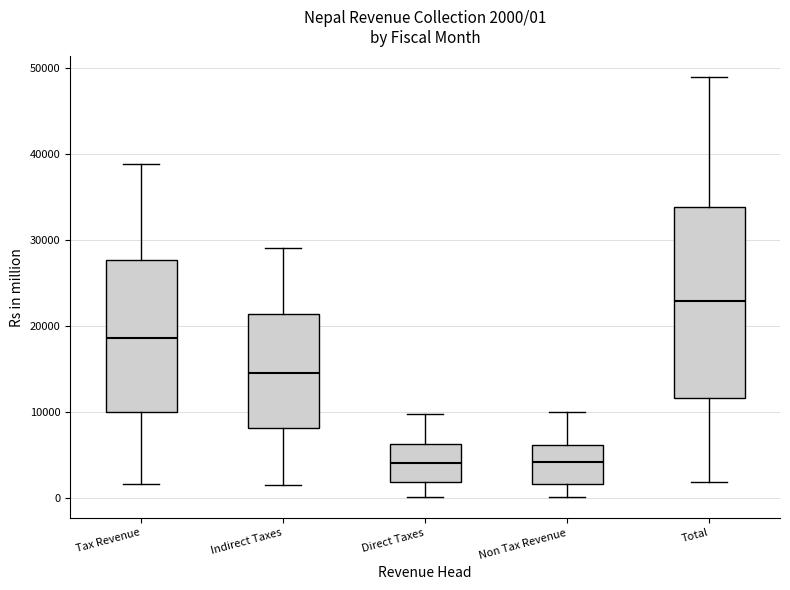

Which box has the highest median line?

Total